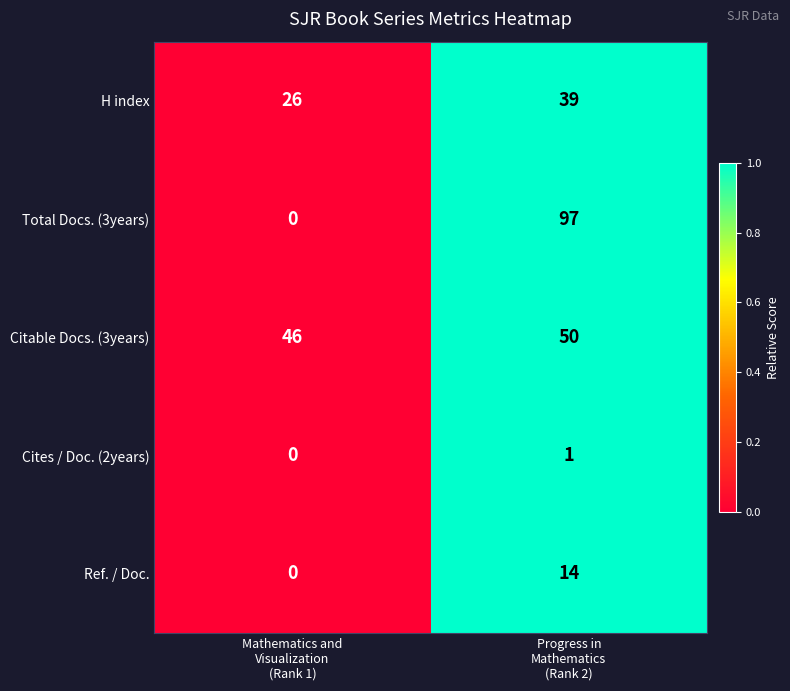

Rank the series by their maximum value, from highest to lowest.

Total Docs. (3years), Citable Docs. (3years), H index, Ref. / Doc., Cites / Doc. (2years)